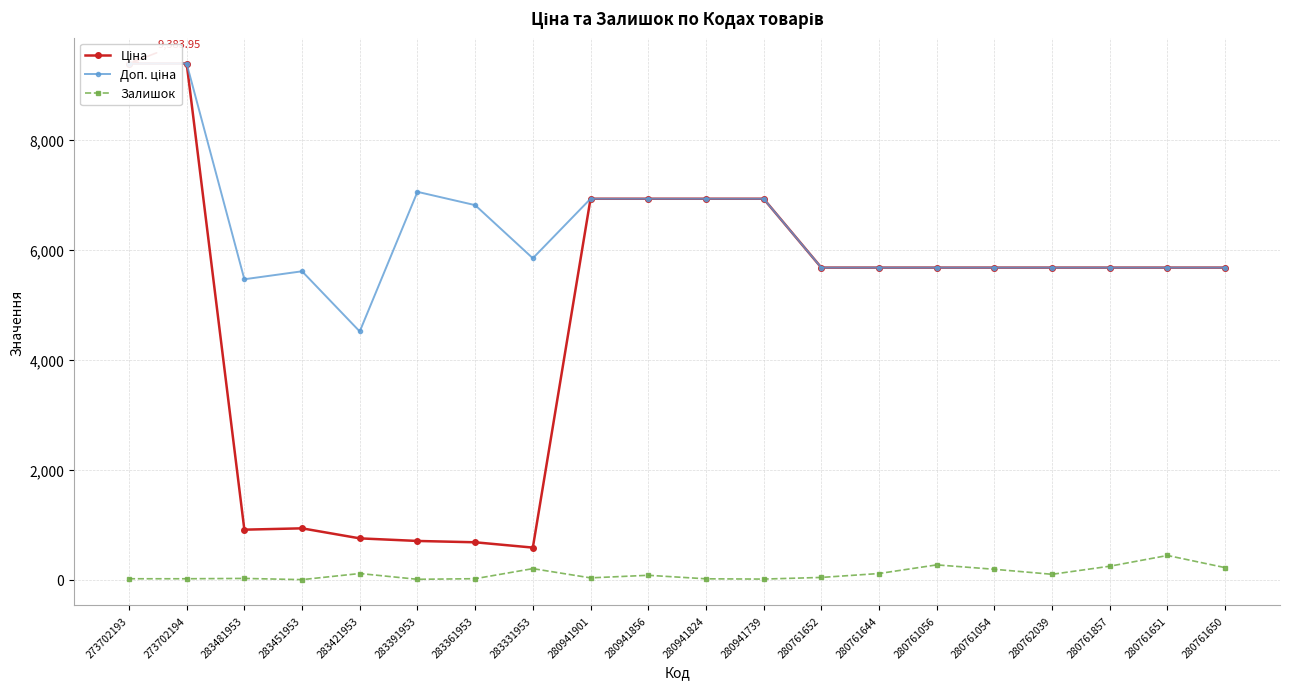

True or false: Доп. ціна and Ціна cross at least once.

False